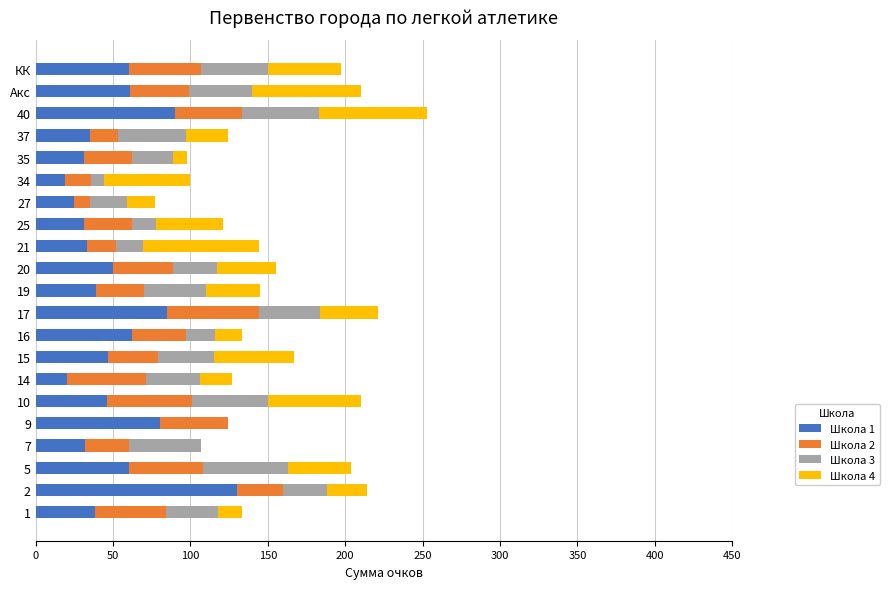

True or false: Школа 1 has a value of 56 at 21.

False